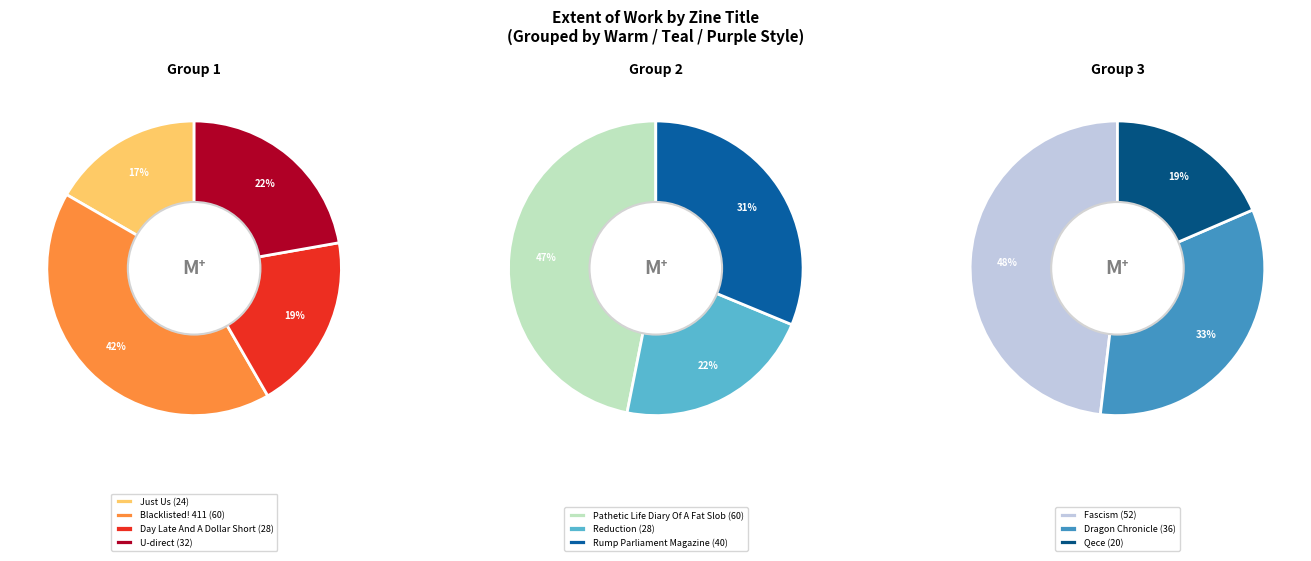

Which category has the smallest portion of the pie?

Qece